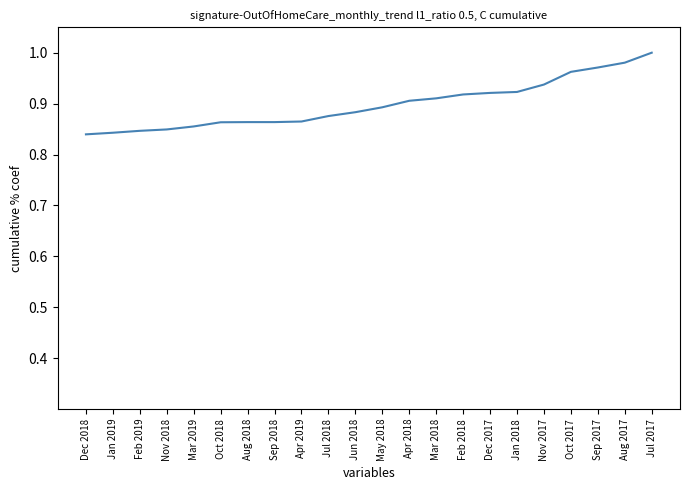

Is this an area chart (filled region under the line)?

No